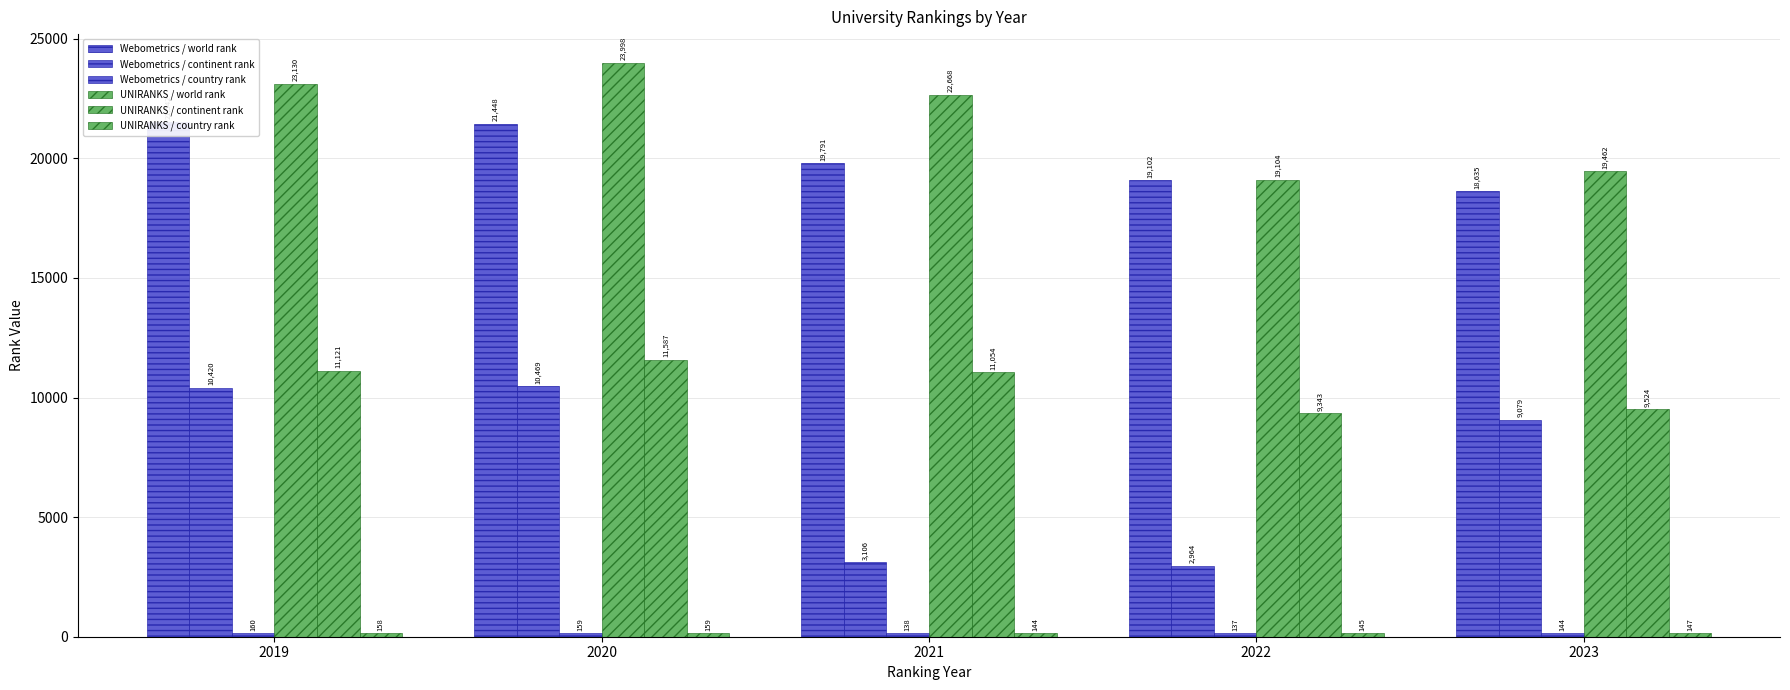

What is the minimum value for Webometrics / continent rank?

2964